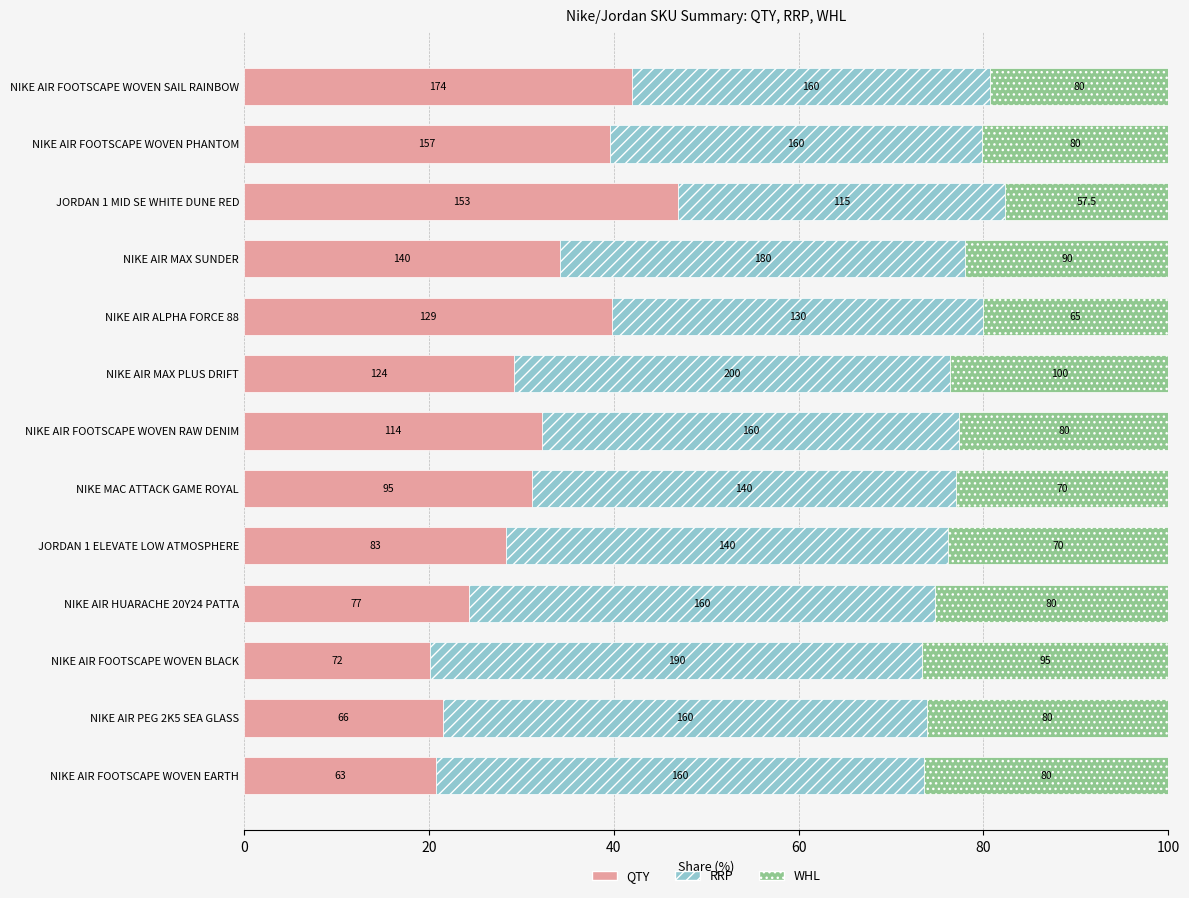

Which series has the largest range (max minus min)?

QTY